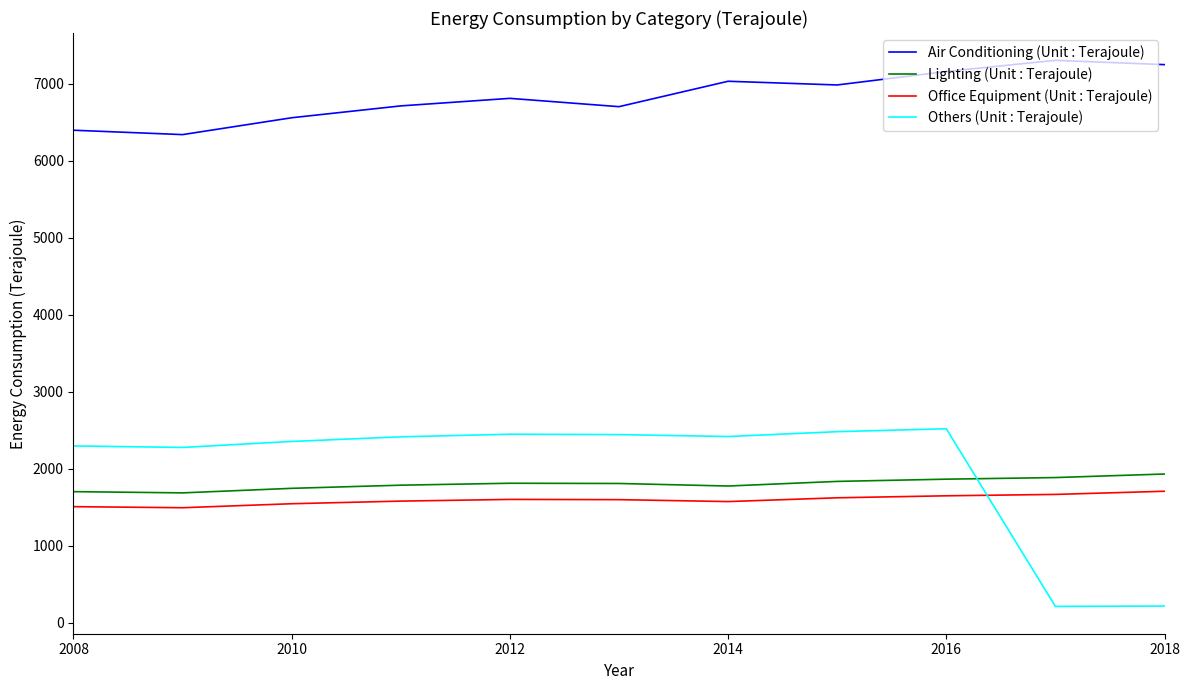

What is the greatest value displayed?

7303